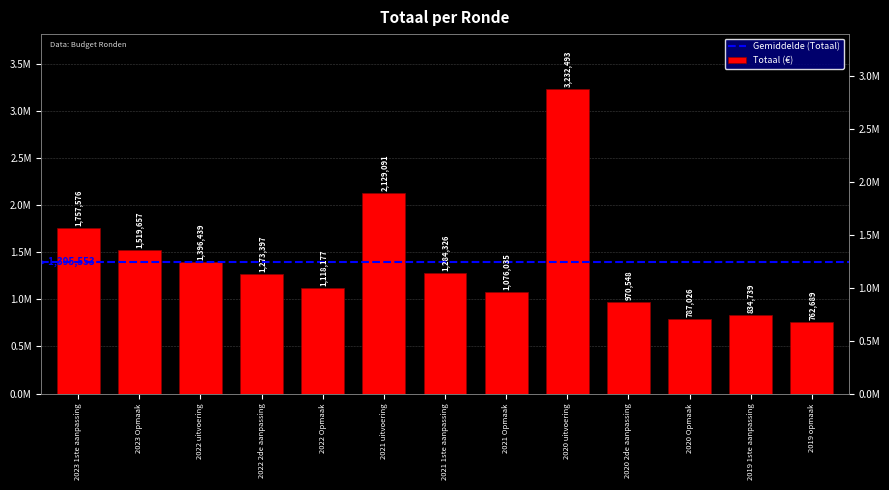

Rank the categories by value from lowest to highest.

2019 opmaak, 2020 Opmaak, 2019 1ste aanpassing, 2020 2de aanpassing, 2021 Opmaak, 2022 Opmaak, 2022 2de aanpassing, 2021 1ste aanpassing, 2022 uitvoering, 2023 Opmaak, 2023 1ste aanpassing, 2021 uitvoering, 2020 uitvoering